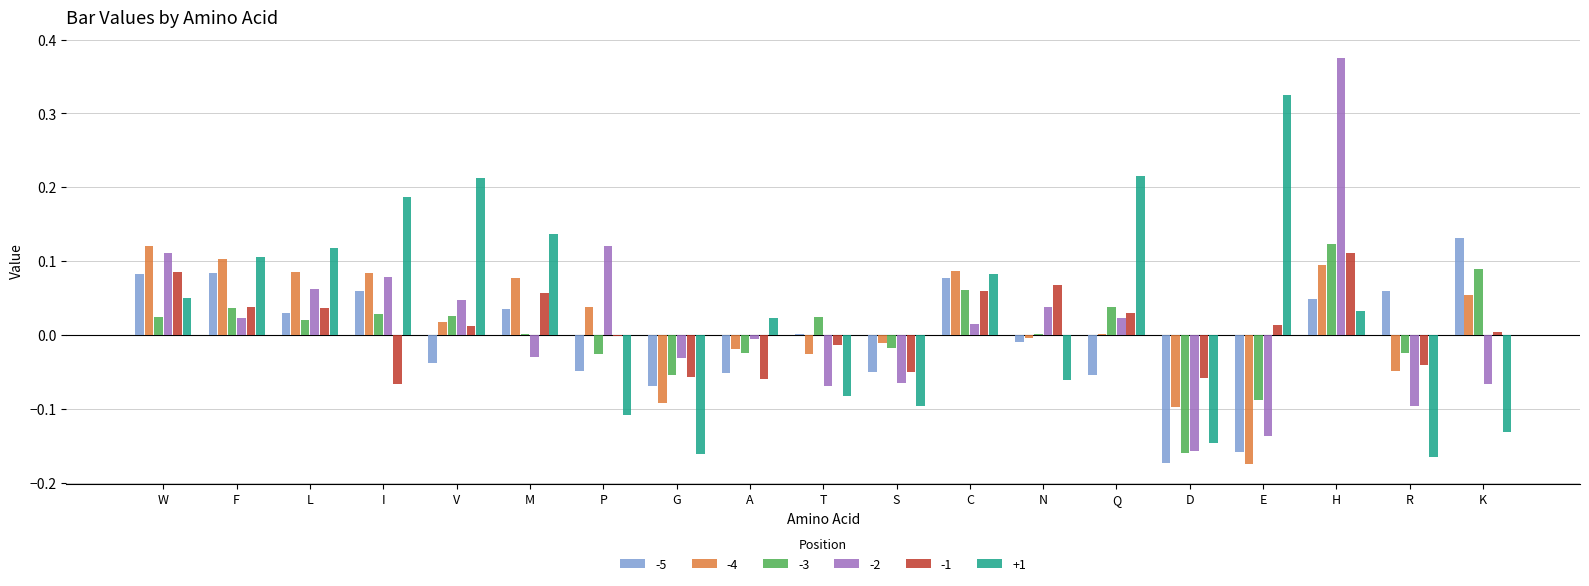

Which series has the largest total across all categories?

+1